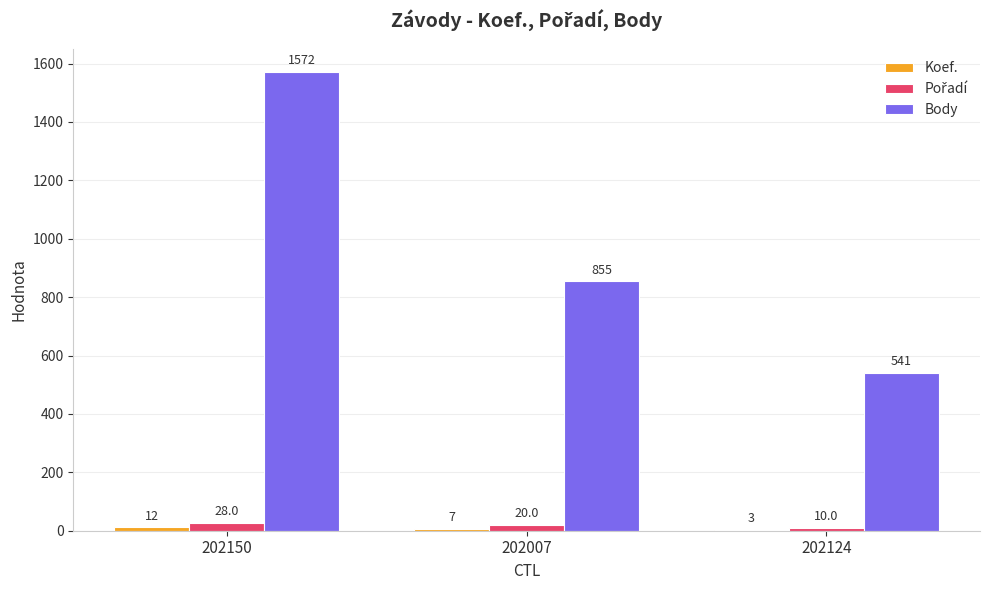

Which series changed the most between 202150 and 202124?

Body